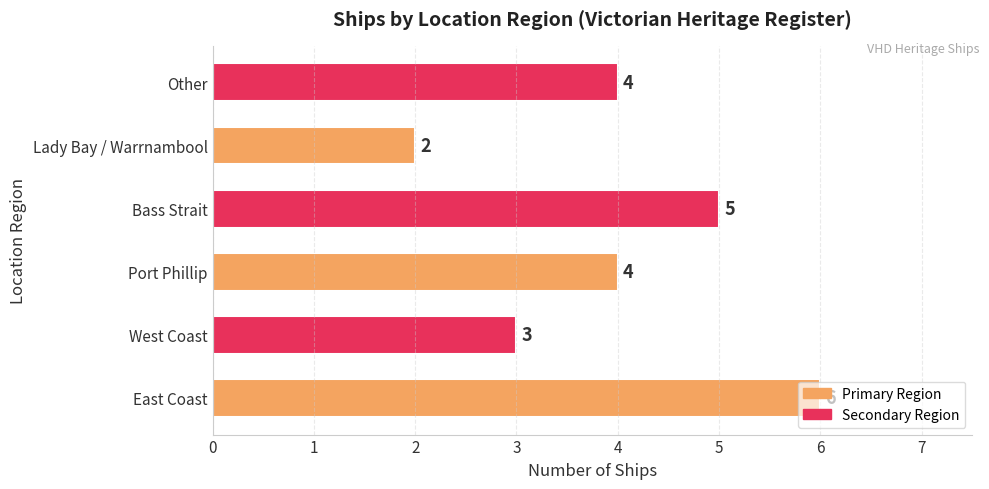

What is the ratio of the value at Other to the value at East Coast?

0.7